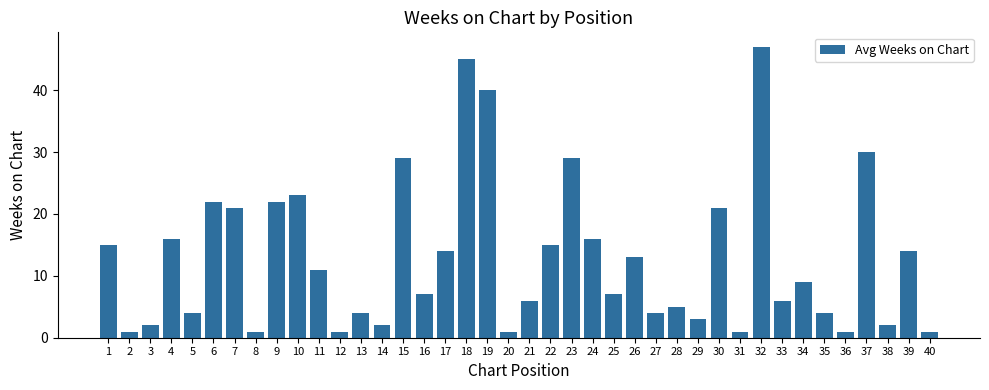

What is the value of the 27th bar from the left?

4